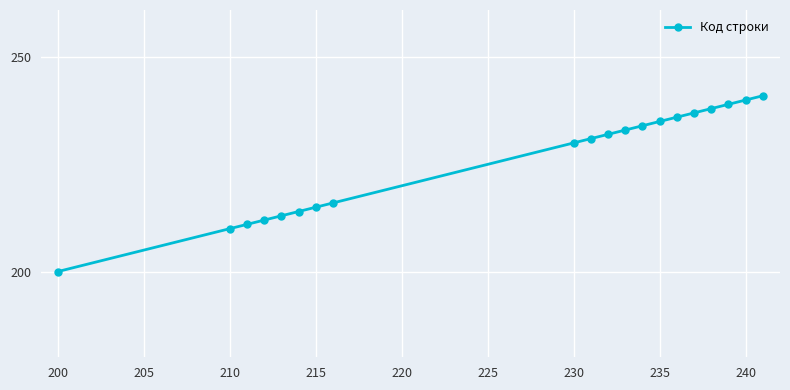

How many lines are shown in the chart?

1